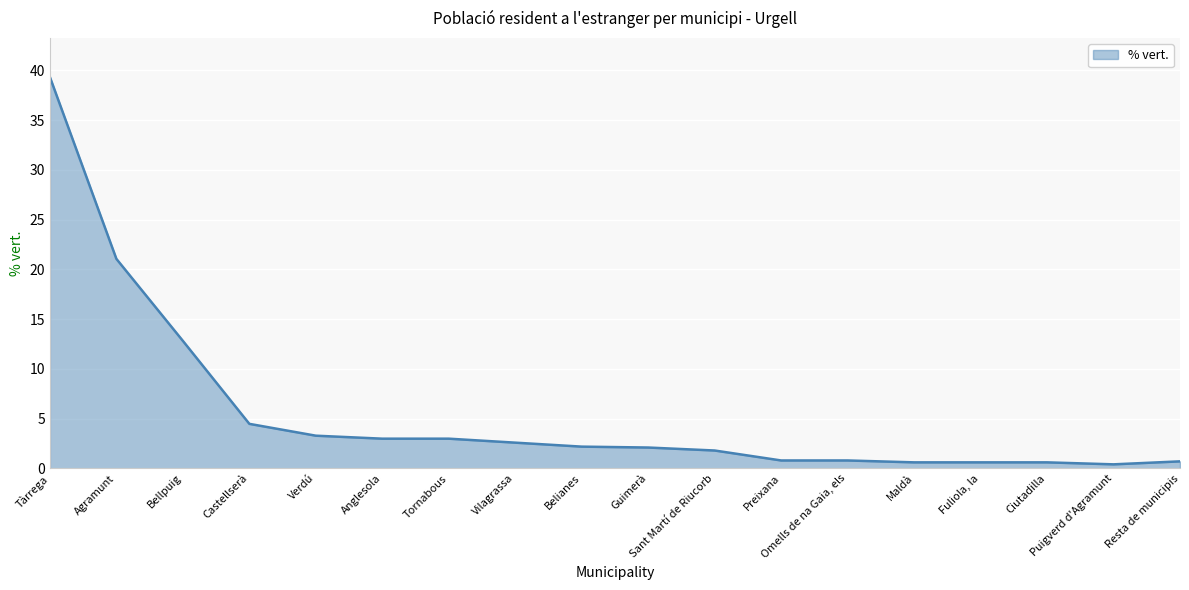

What is the change in value from Tàrrega to Sant Martí de Riucorb?

-37.5